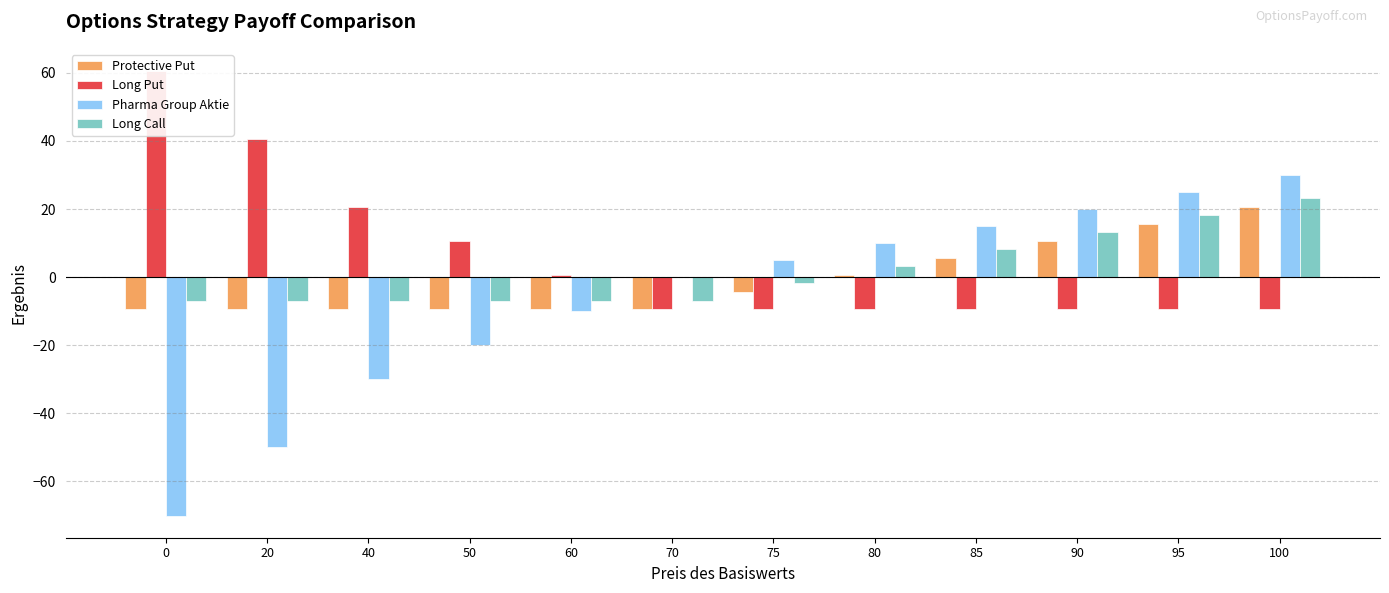

How many bars are there in each group?

4